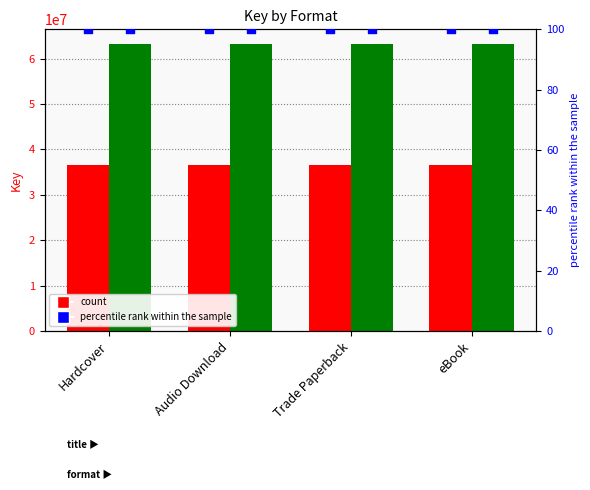

At which category is the sum across all series the highest?

Hardcover